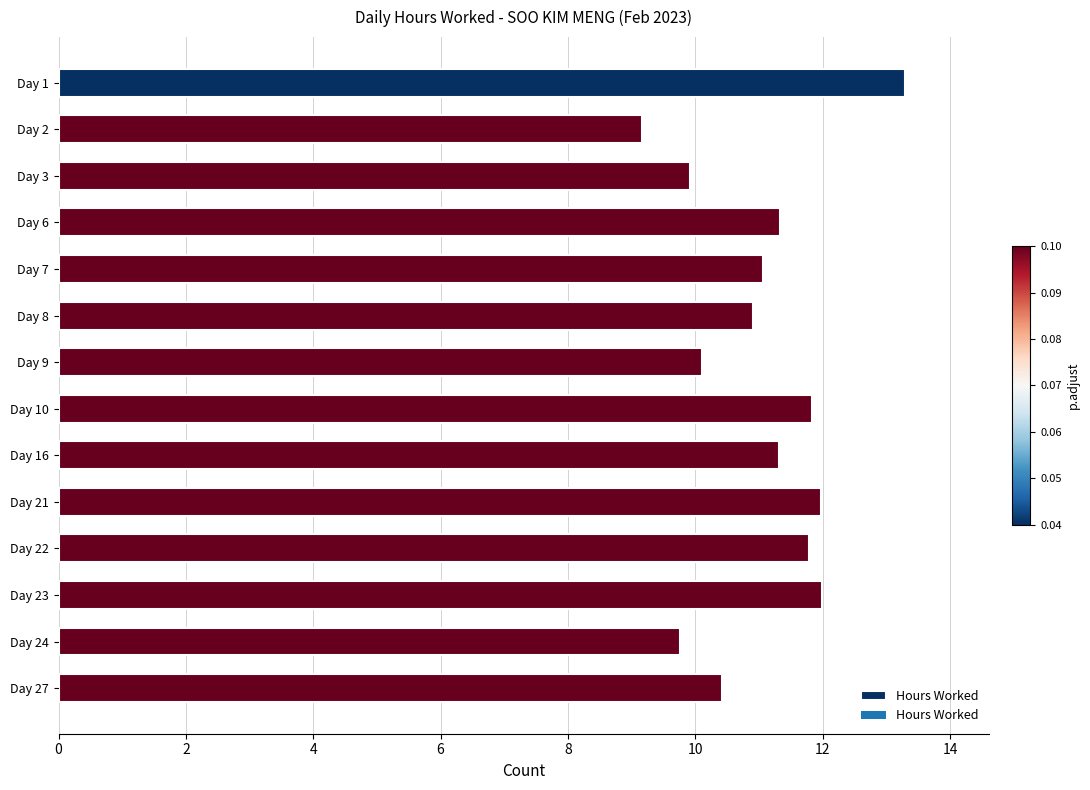

What is the sum of the values at Day 10 and Day 6?

23.2